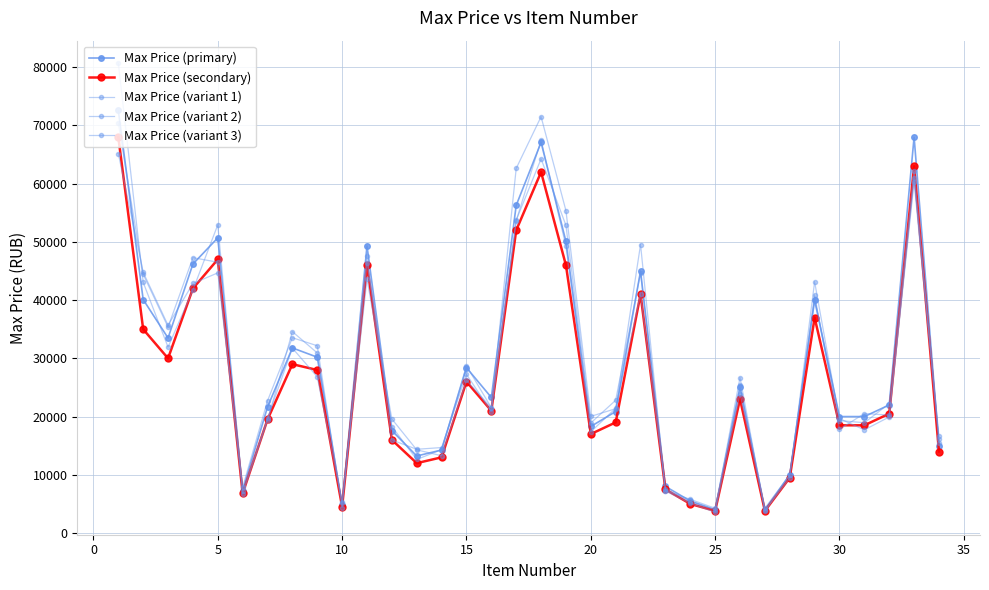

How many data points does each series have?

34